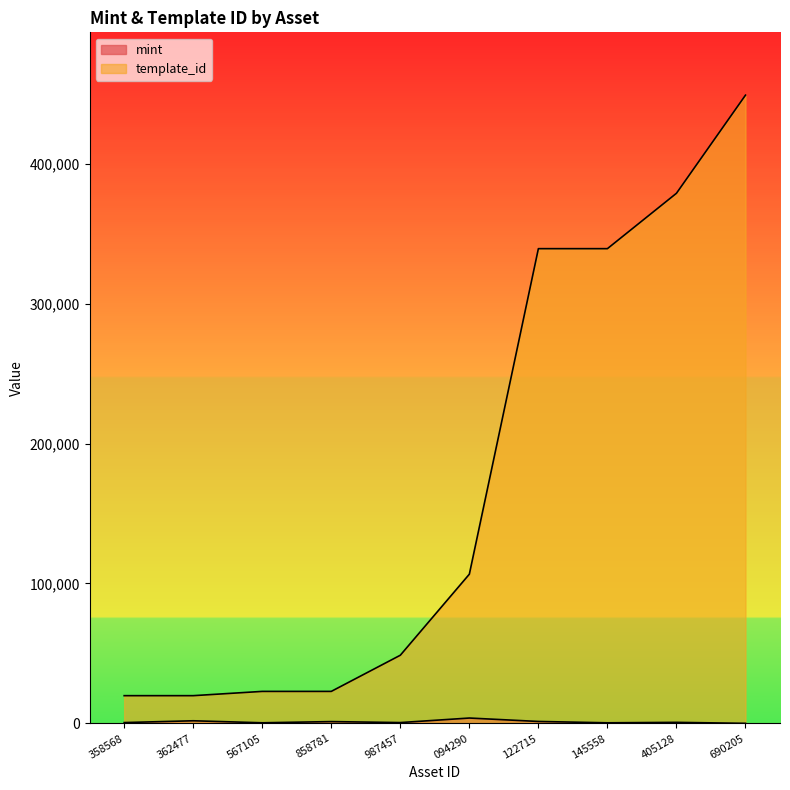

The value of template_id at 567105 is 22896. True or false?

True